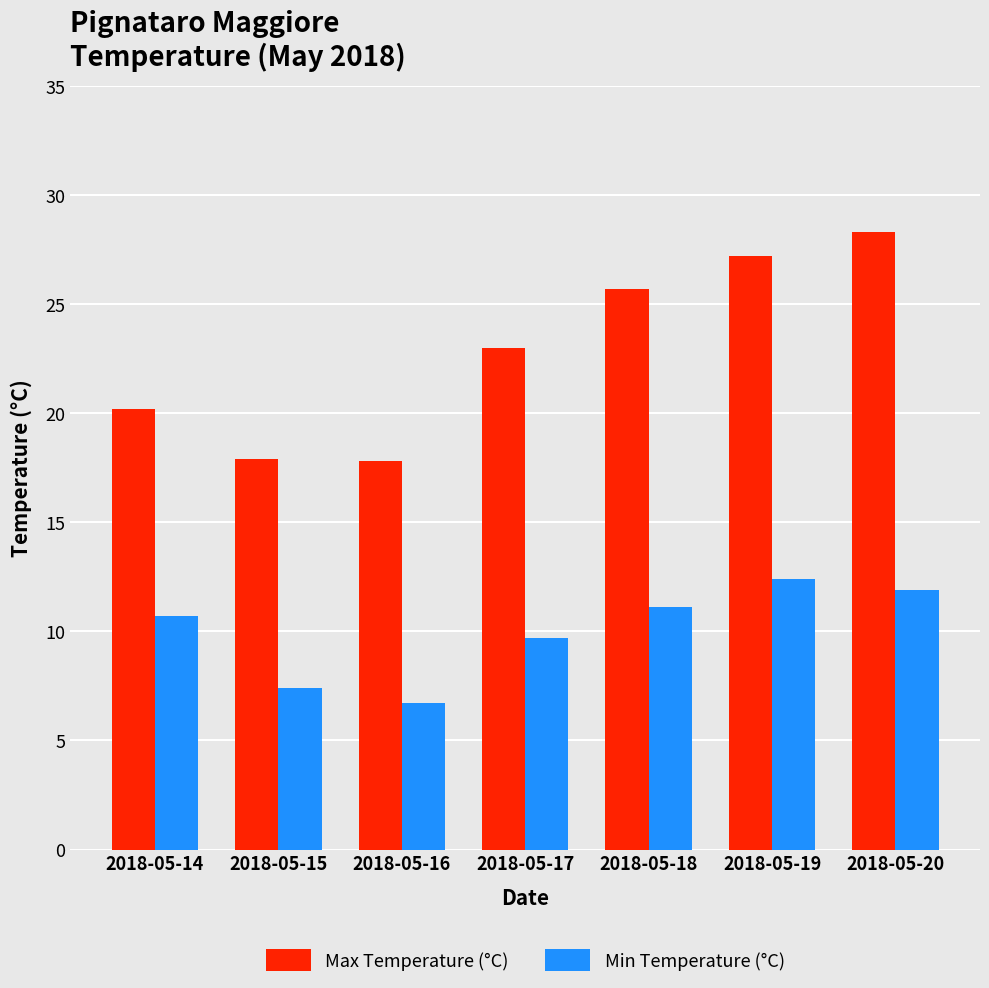

What is the greatest value displayed?

28.3